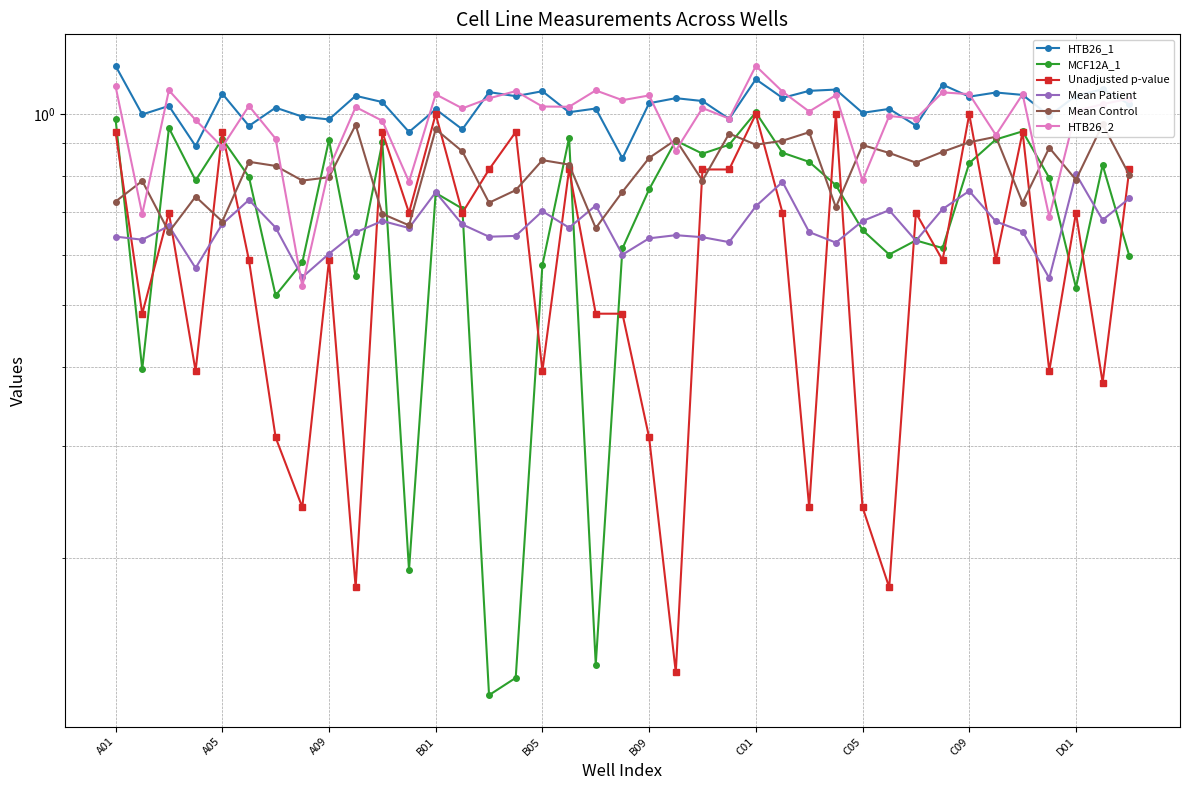

True or false: HTB26_1 and Mean Control cross at least once.

False